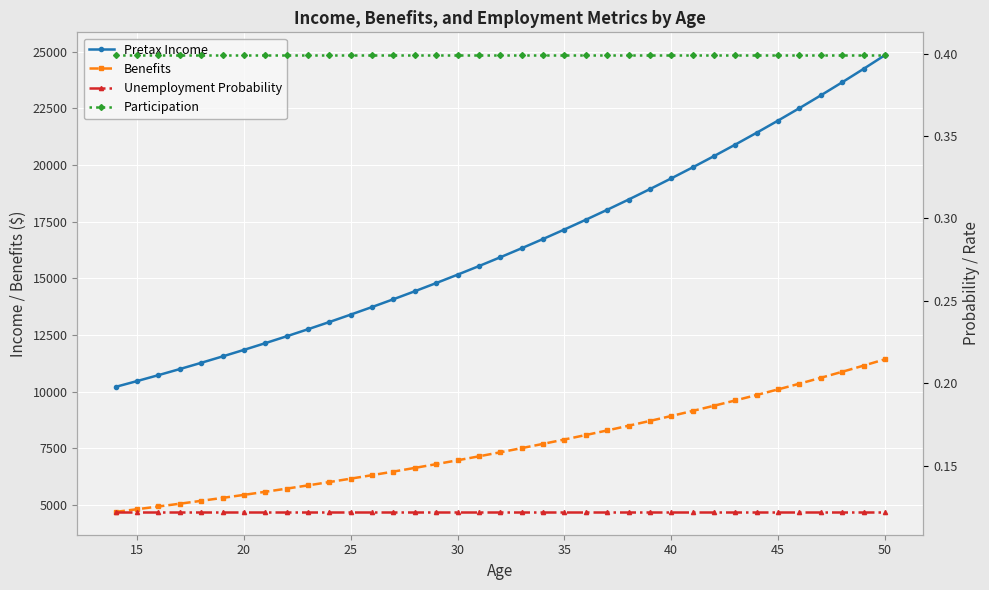

True or false: Unemployment Probability and Participation cross at least once.

False